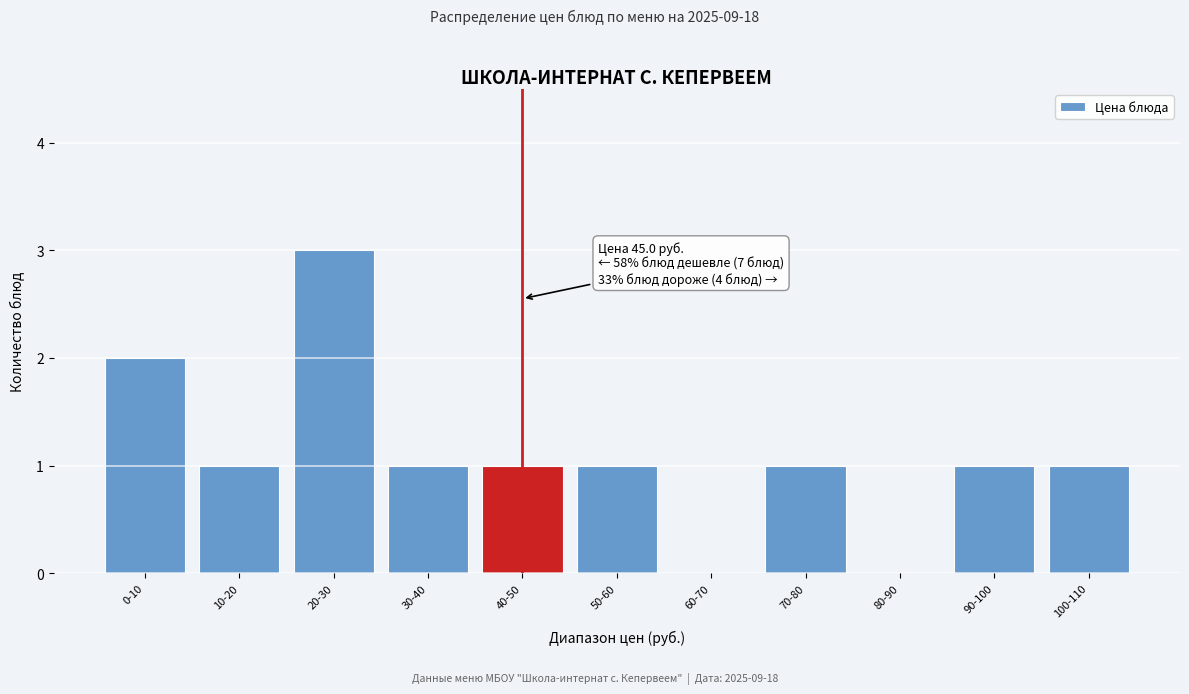

Reading left to right, extract all data points from this chart.

0-10=2	10-20=1	20-30=3	30-40=1	40-50=1	50-60=1	60-70=0	70-80=1	80-90=0	90-100=1	100-110=1